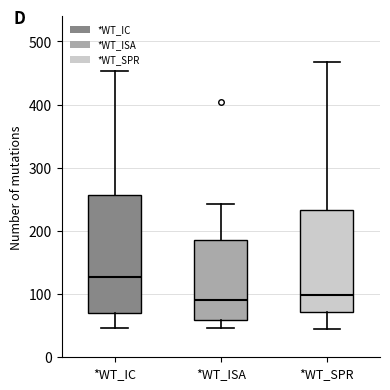

Which box is the tallest, from its lower edge to its upper edge?

*WT_IC